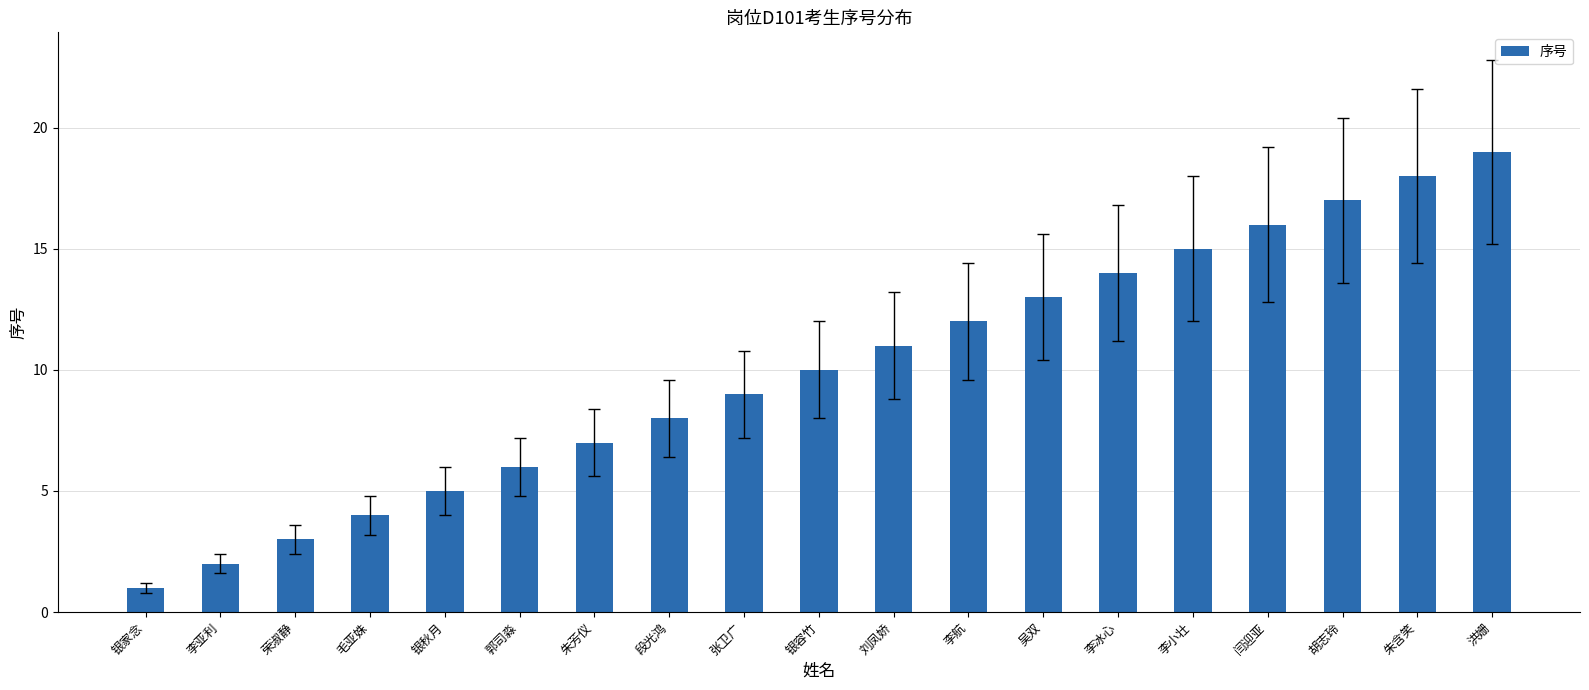

Is it true that the value at 银容竹 is 10?

True